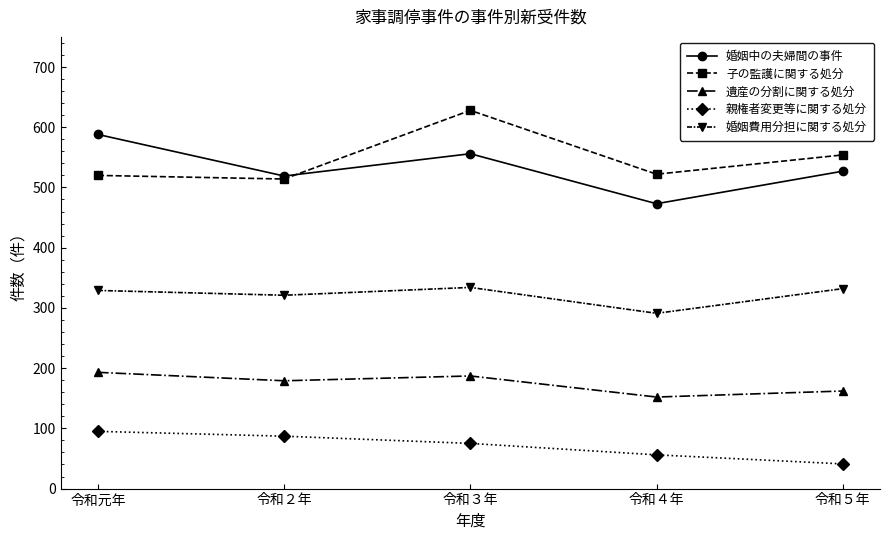

Rank the series by their maximum value, from lowest to highest.

親権者変更等に関する処分, 遺産の分割に関する処分, 婚姻費用分担に関する処分, 婚姻中の夫婦間の事件, 子の監護に関する処分